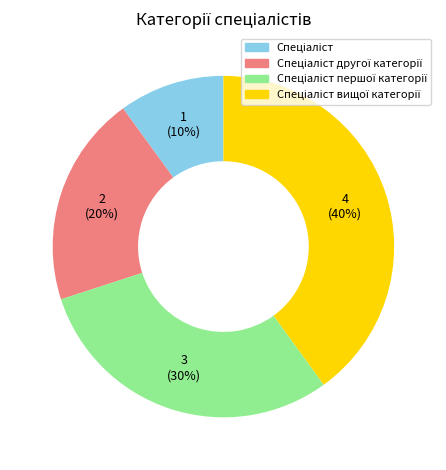

To the nearest percent, what is the difference between the largest and smallest slice percentages?

30%